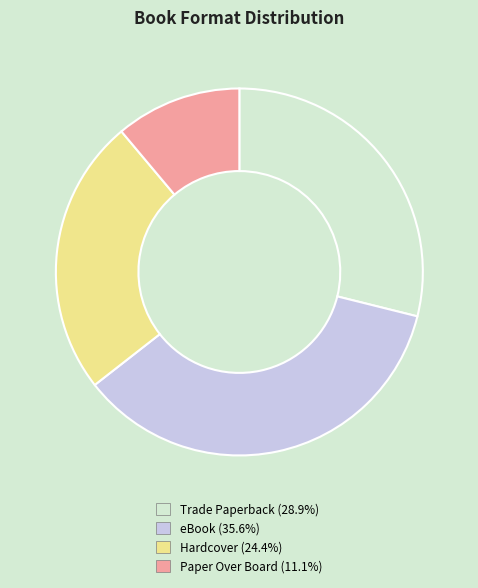

How many segments does this pie chart have?

4